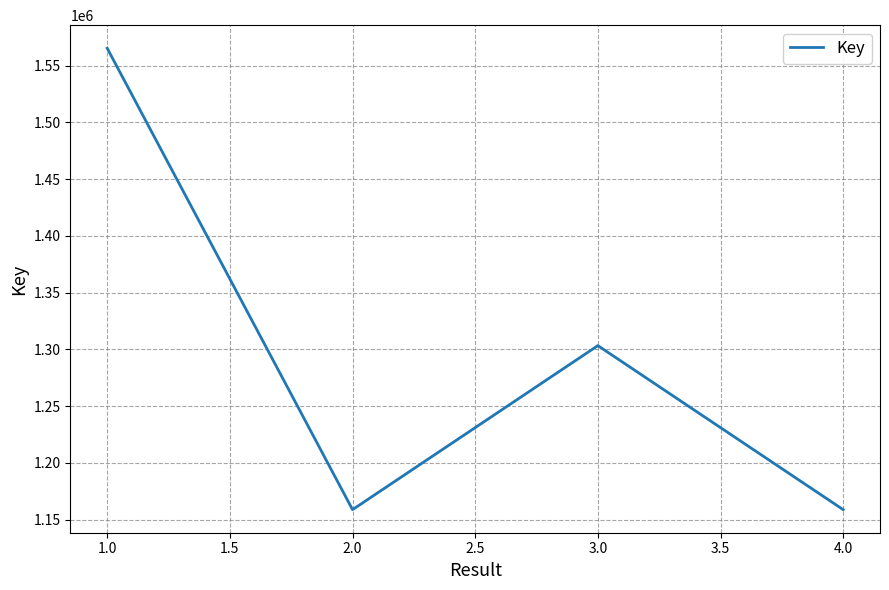

The value at 1.0 is 1565303. True or false?

True